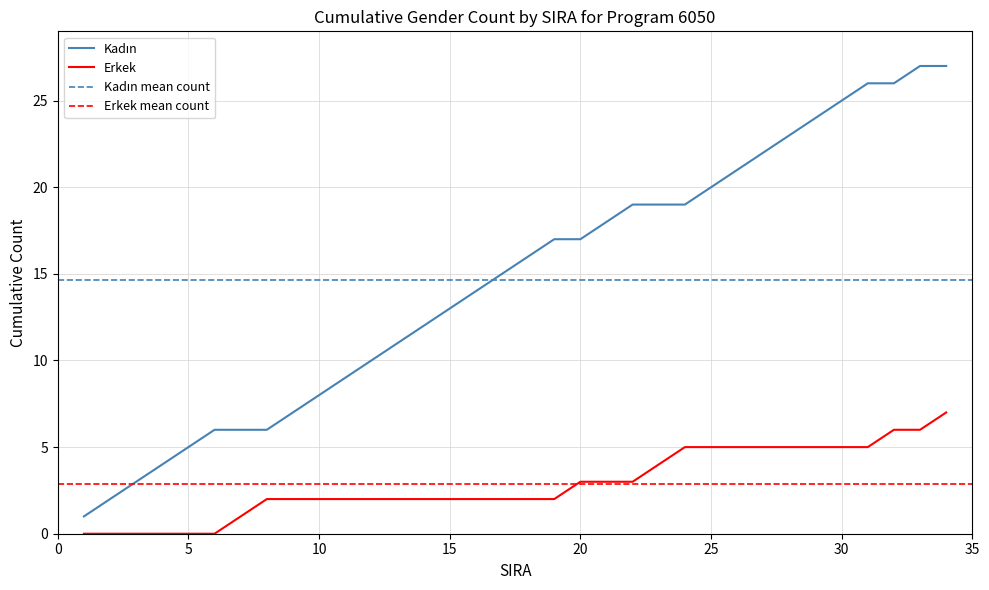

What is the value of the Kadın point at the 6th from the left?

6